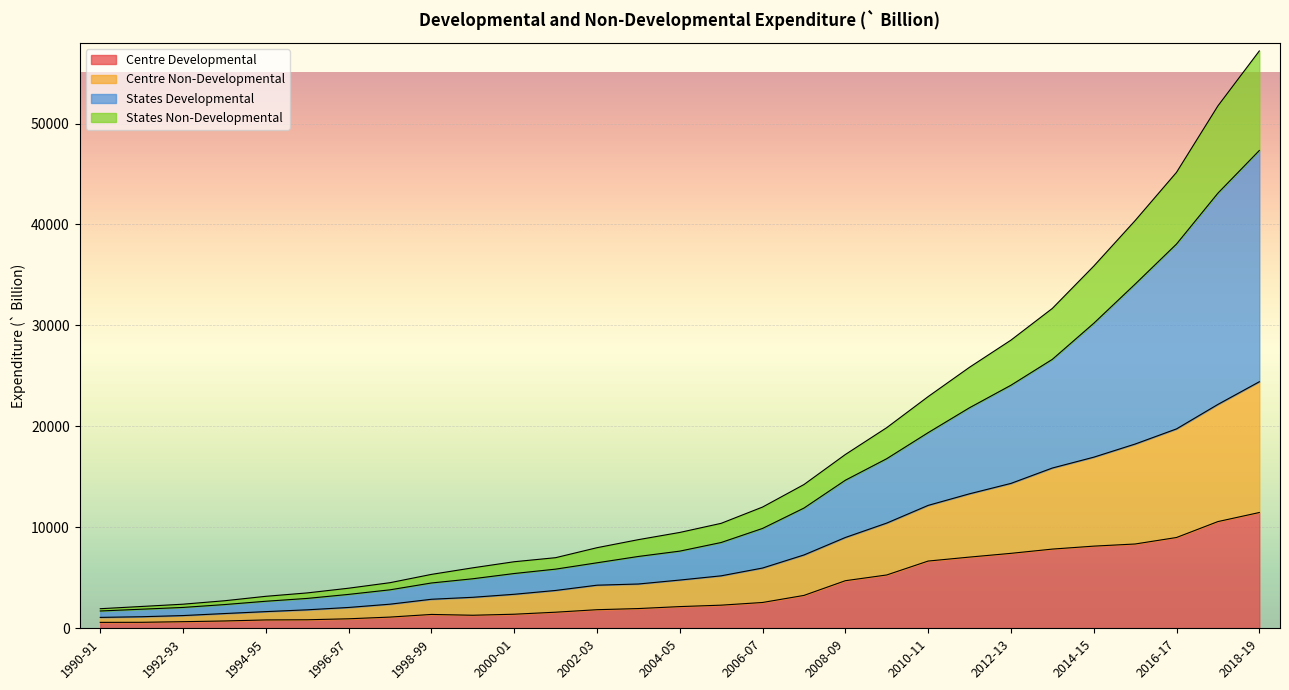

The value of Centre Developmental at 2002-03 is 1842.0. True or false?

True